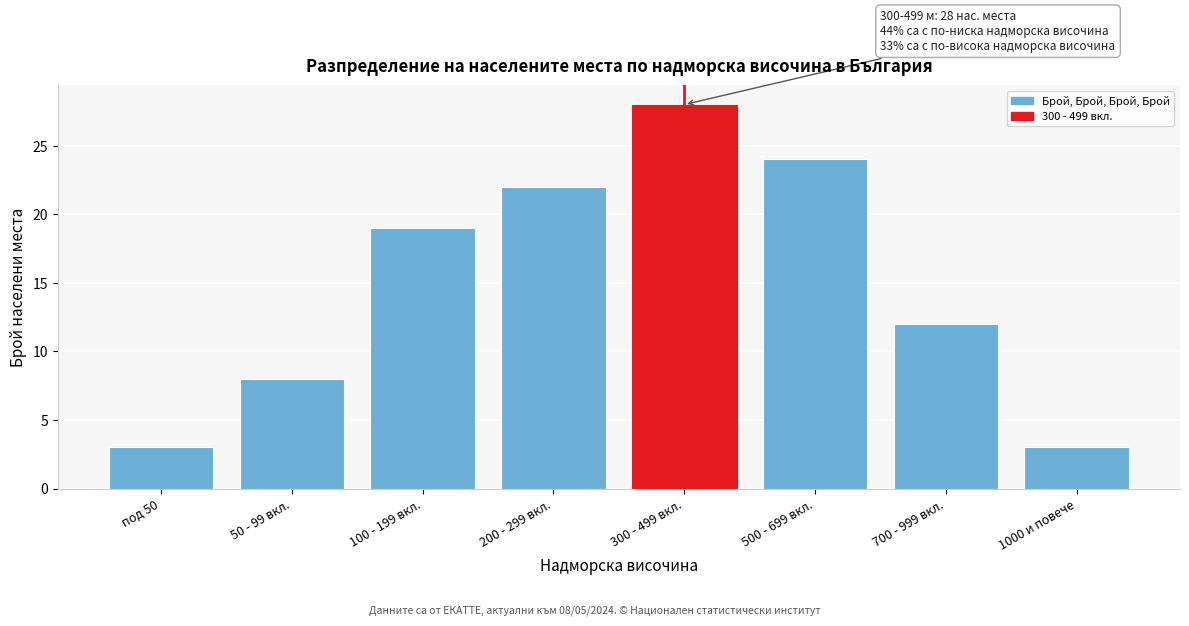

Reading right to left, extract all data points from this chart.

1000 и повече=3	700 - 999 вкл.=12	500 - 699 вкл.=24	300 - 499 вкл.=28	200 - 299 вкл.=22	100 - 199 вкл.=19	50 - 99 вкл.=8	под 50=3